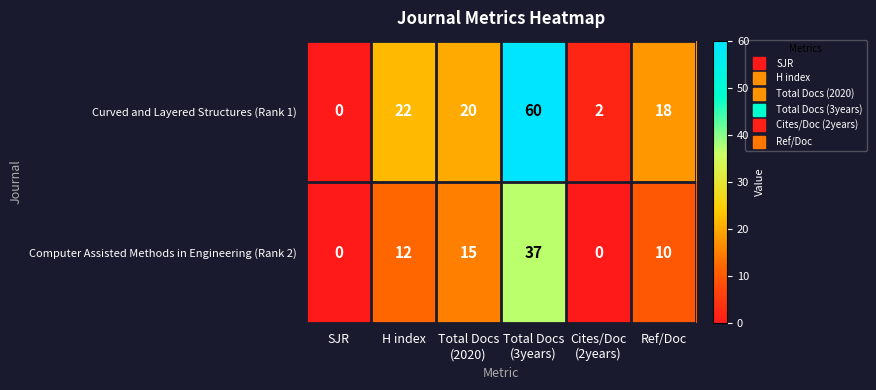

Between Total Docs
(2020) and Ref/Doc, which series saw the biggest shift?

Computer Assisted Methods in Engineering (Rank 2)